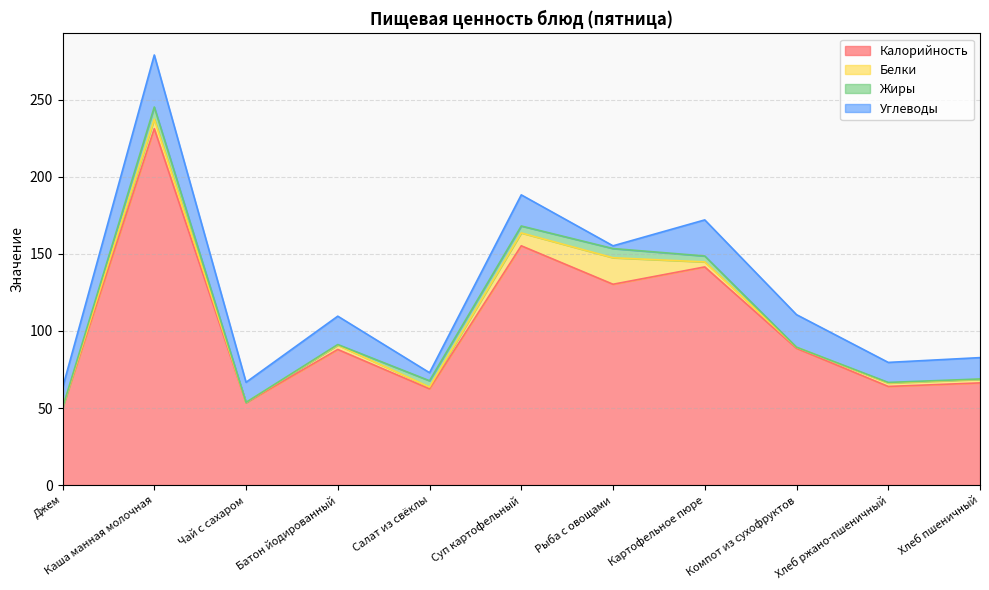

What is the spread (max minus min) of values at Чай с сахаром?

53.4